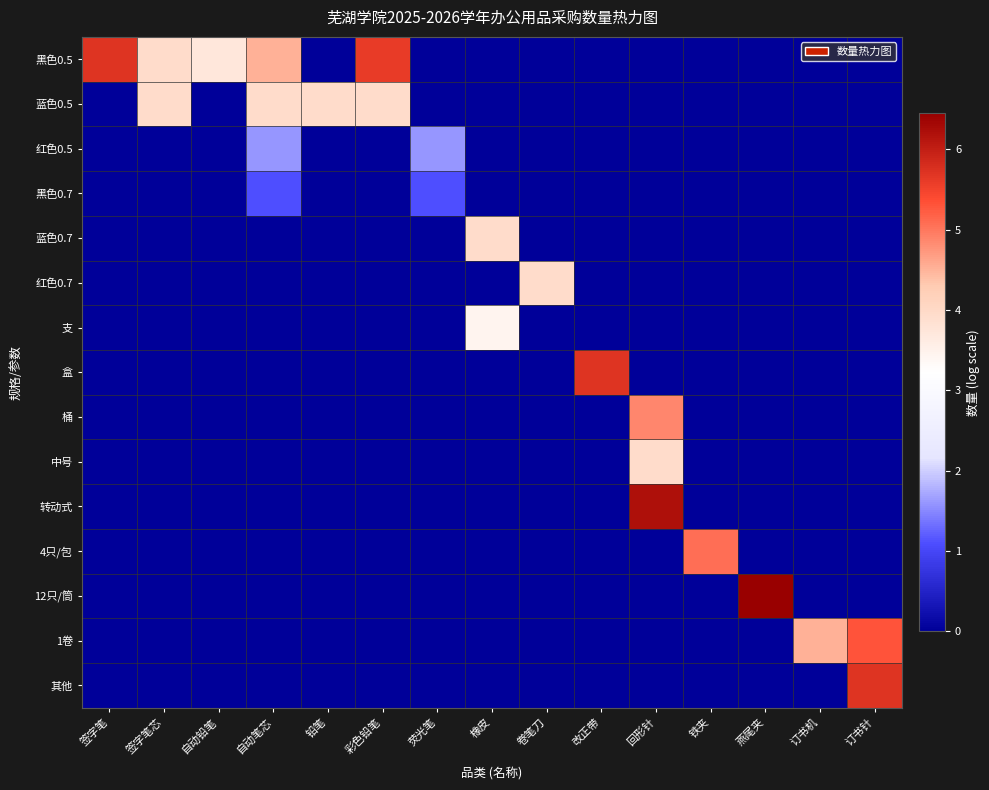

Reading left to right, extract all data points from this chart.

黑色0.5: 签字笔=5.7	签字笔芯=3.9	自动铅笔=3.7	自动笔芯=4.5	铅笔=0.0	彩色铅笔=5.6	荧光笔=0.0	橡皮=0.0	卷笔刀=0.0	改正带=0.0	回形针=0.0	铁夹=0.0	燕尾夹=0.0	订书机=0.0	订书针=0.0
蓝色0.5: 签字笔=0.0	签字笔芯=3.9	自动铅笔=0.0	自动笔芯=3.9	铅笔=3.9	彩色铅笔=3.9	荧光笔=0.0	橡皮=0.0	卷笔刀=0.0	改正带=0.0	回形针=0.0	铁夹=0.0	燕尾夹=0.0	订书机=0.0	订书针=0.0
红色0.5: 签字笔=0.0	签字笔芯=0.0	自动铅笔=0.0	自动笔芯=1.6	铅笔=0.0	彩色铅笔=0.0	荧光笔=1.6	橡皮=0.0	卷笔刀=0.0	改正带=0.0	回形针=0.0	铁夹=0.0	燕尾夹=0.0	订书机=0.0	订书针=0.0
黑色0.7: 签字笔=0.0	签字笔芯=0.0	自动铅笔=0.0	自动笔芯=1.1	铅笔=0.0	彩色铅笔=0.0	荧光笔=1.1	橡皮=0.0	卷笔刀=0.0	改正带=0.0	回形针=0.0	铁夹=0.0	燕尾夹=0.0	订书机=0.0	订书针=0.0
蓝色0.7: 签字笔=0.0	签字笔芯=0.0	自动铅笔=0.0	自动笔芯=0.0	铅笔=0.0	彩色铅笔=0.0	荧光笔=0.0	橡皮=3.9	卷笔刀=0.0	改正带=0.0	回形针=0.0	铁夹=0.0	燕尾夹=0.0	订书机=0.0	订书针=0.0
红色0.7: 签字笔=0.0	签字笔芯=0.0	自动铅笔=0.0	自动笔芯=0.0	铅笔=0.0	彩色铅笔=0.0	荧光笔=0.0	橡皮=0.0	卷笔刀=3.9	改正带=0.0	回形针=0.0	铁夹=0.0	燕尾夹=0.0	订书机=0.0	订书针=0.0
支: 签字笔=0.0	签字笔芯=0.0	自动铅笔=0.0	自动笔芯=0.0	铅笔=0.0	彩色铅笔=0.0	荧光笔=0.0	橡皮=3.4	卷笔刀=0.0	改正带=0.0	回形针=0.0	铁夹=0.0	燕尾夹=0.0	订书机=0.0	订书针=0.0
盒: 签字笔=0.0	签字笔芯=0.0	自动铅笔=0.0	自动笔芯=0.0	铅笔=0.0	彩色铅笔=0.0	荧光笔=0.0	橡皮=0.0	卷笔刀=0.0	改正带=5.7	回形针=0.0	铁夹=0.0	燕尾夹=0.0	订书机=0.0	订书针=0.0
桶: 签字笔=0.0	签字笔芯=0.0	自动铅笔=0.0	自动笔芯=0.0	铅笔=0.0	彩色铅笔=0.0	荧光笔=0.0	橡皮=0.0	卷笔刀=0.0	改正带=0.0	回形针=4.9	铁夹=0.0	燕尾夹=0.0	订书机=0.0	订书针=0.0
中号: 签字笔=0.0	签字笔芯=0.0	自动铅笔=0.0	自动笔芯=0.0	铅笔=0.0	彩色铅笔=0.0	荧光笔=0.0	橡皮=0.0	卷笔刀=0.0	改正带=0.0	回形针=3.9	铁夹=0.0	燕尾夹=0.0	订书机=0.0	订书针=0.0
转动式: 签字笔=0.0	签字笔芯=0.0	自动铅笔=0.0	自动笔芯=0.0	铅笔=0.0	彩色铅笔=0.0	荧光笔=0.0	橡皮=0.0	卷笔刀=0.0	改正带=0.0	回形针=6.2	铁夹=0.0	燕尾夹=0.0	订书机=0.0	订书针=0.0
4只/包: 签字笔=0.0	签字笔芯=0.0	自动铅笔=0.0	自动笔芯=0.0	铅笔=0.0	彩色铅笔=0.0	荧光笔=0.0	橡皮=0.0	卷笔刀=0.0	改正带=0.0	回形针=0.0	铁夹=5.1	燕尾夹=0.0	订书机=0.0	订书针=0.0
12只/筒: 签字笔=0.0	签字笔芯=0.0	自动铅笔=0.0	自动笔芯=0.0	铅笔=0.0	彩色铅笔=0.0	荧光笔=0.0	橡皮=0.0	卷笔刀=0.0	改正带=0.0	回形针=0.0	铁夹=0.0	燕尾夹=6.4	订书机=0.0	订书针=0.0
1卷: 签字笔=0.0	签字笔芯=0.0	自动铅笔=0.0	自动笔芯=0.0	铅笔=0.0	彩色铅笔=0.0	荧光笔=0.0	橡皮=0.0	卷笔刀=0.0	改正带=0.0	回形针=0.0	铁夹=0.0	燕尾夹=0.0	订书机=4.5	订书针=5.3
其他: 签字笔=0.0	签字笔芯=0.0	自动铅笔=0.0	自动笔芯=0.0	铅笔=0.0	彩色铅笔=0.0	荧光笔=0.0	橡皮=0.0	卷笔刀=0.0	改正带=0.0	回形针=0.0	铁夹=0.0	燕尾夹=0.0	订书机=0.0	订书针=5.7